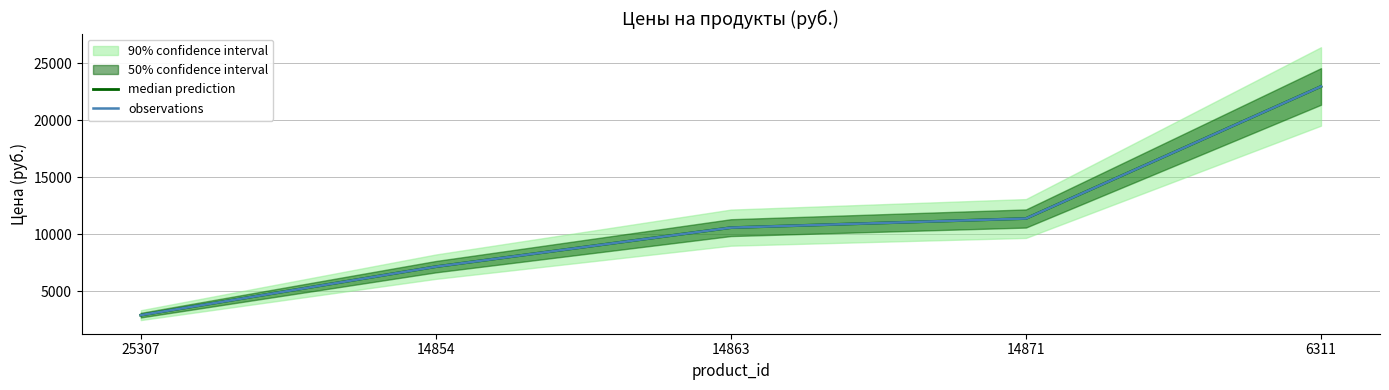

Is it true that median prediction equals 22973 at 6311?

True